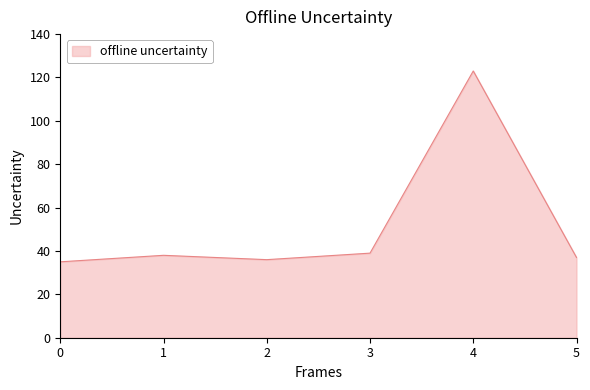

At which category does the data reach its first local valley?

2